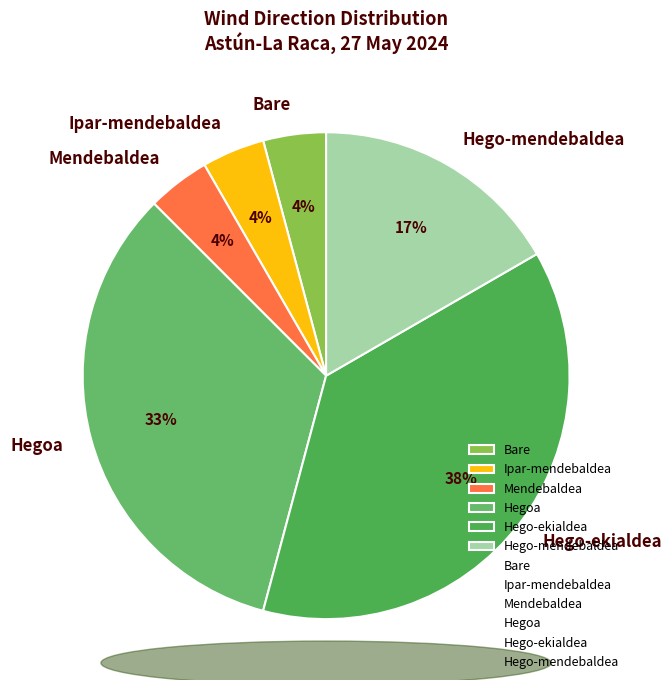

How many slices are in this pie chart?

6